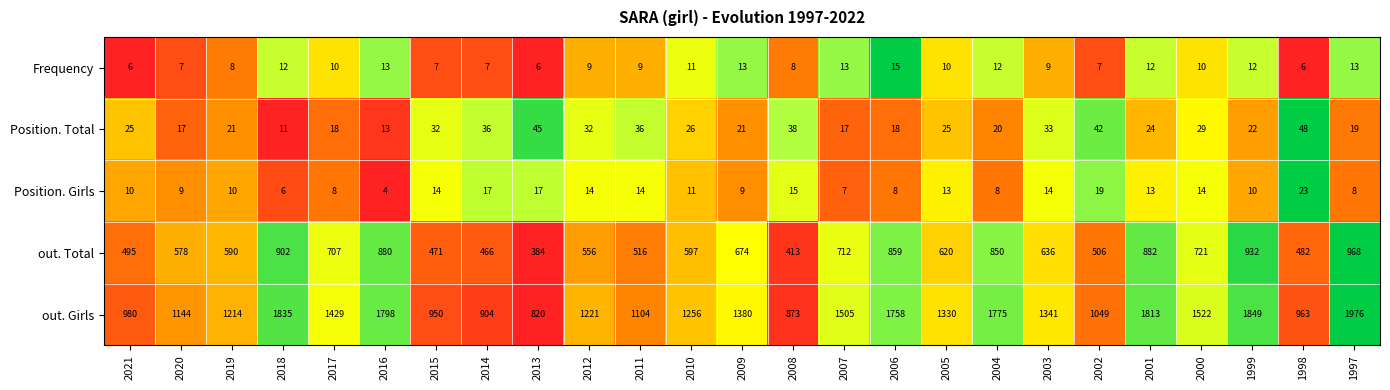

Where is out. Girls nearest to the value 1398?

2009